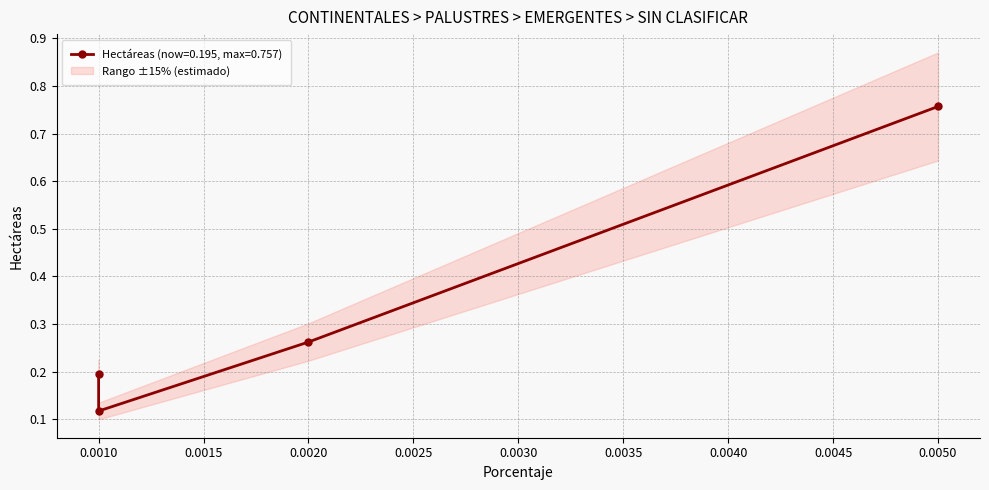

Read the value at 0.001.

0.1